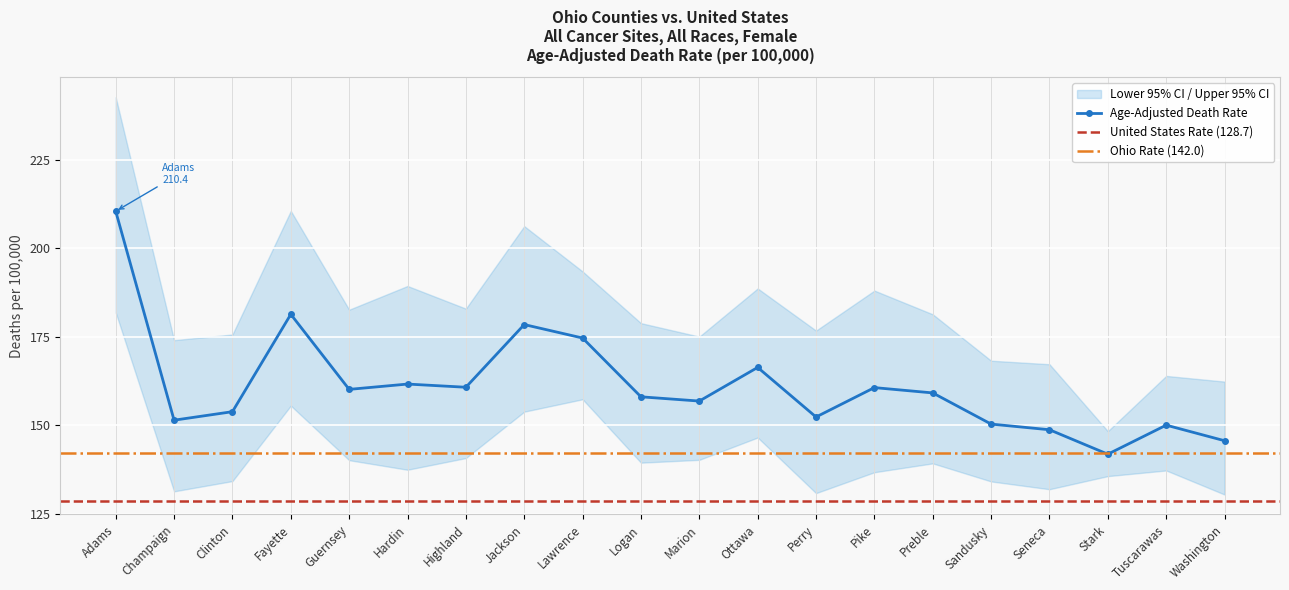

Rank the series by their average value, from lowest to highest.

Lower 95% CI, Age-Adjusted Death Rate, Upper 95% CI